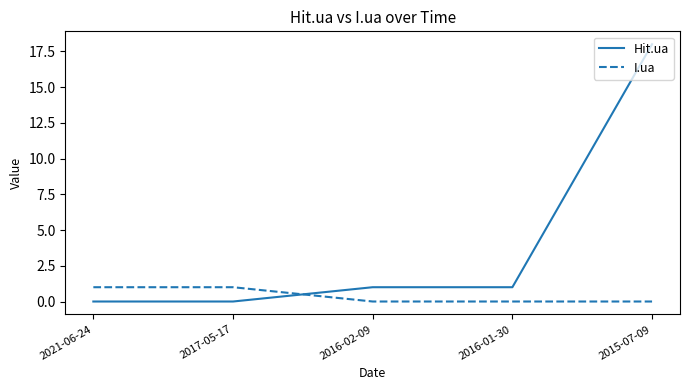

What is the spread (max minus min) of values at 2016-02-09?

1